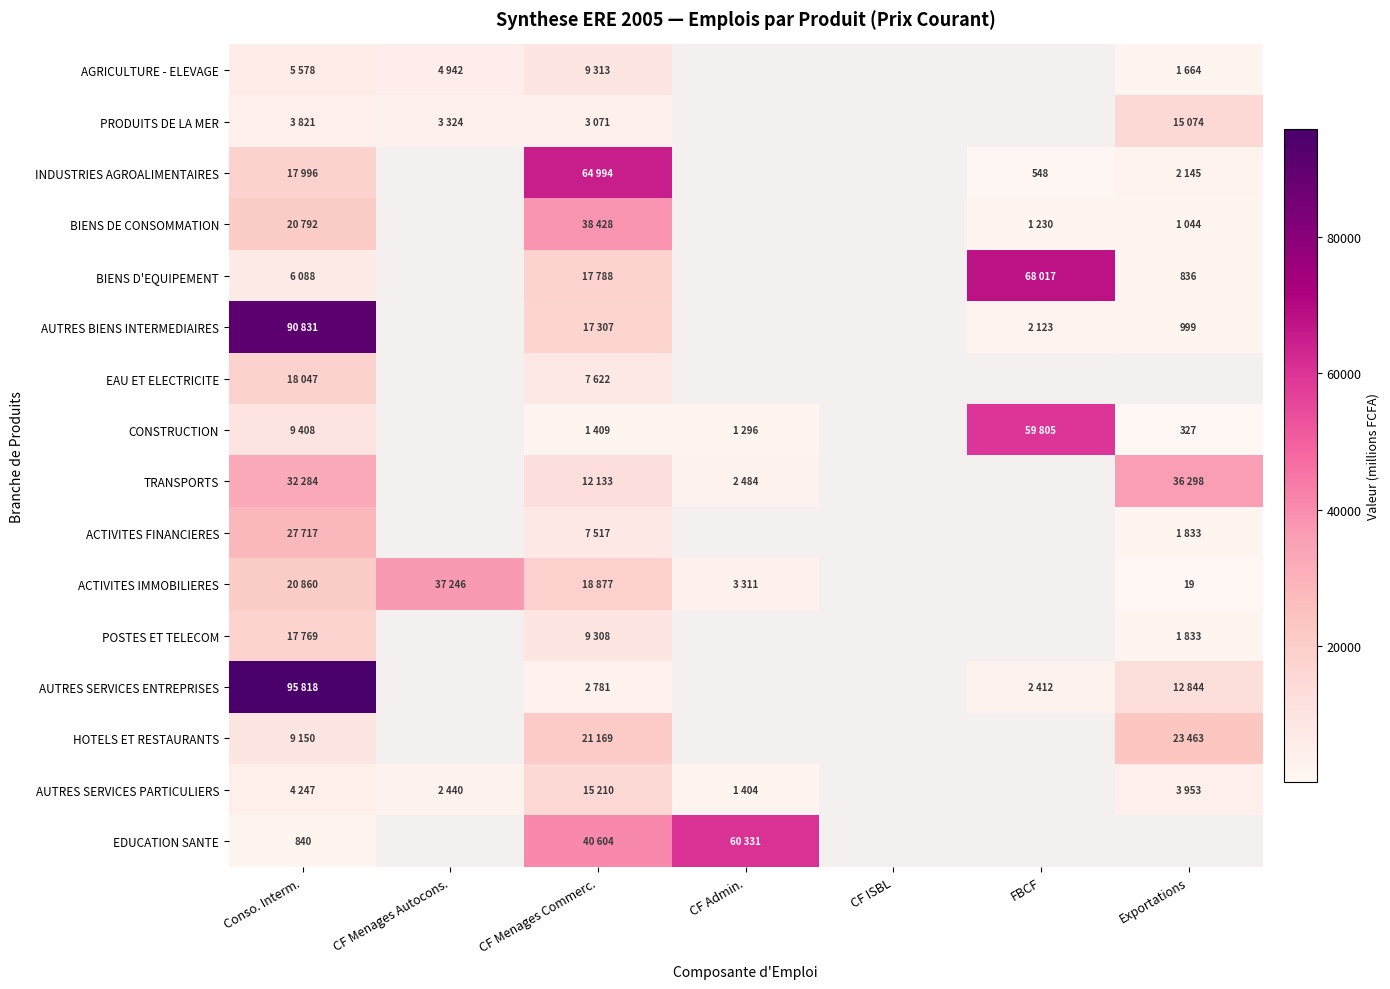

How many data points does each series have?

7